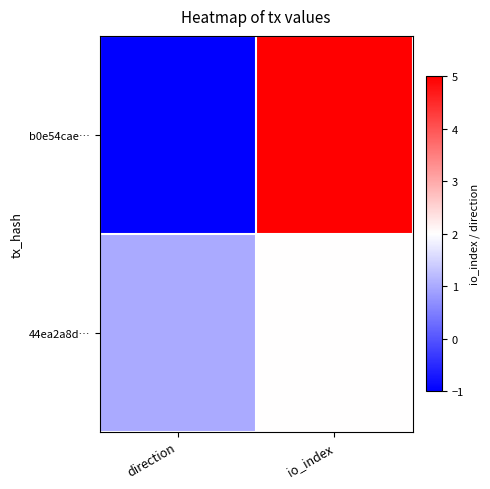

Which series changed the most between direction and io_index?

b0e54cae…